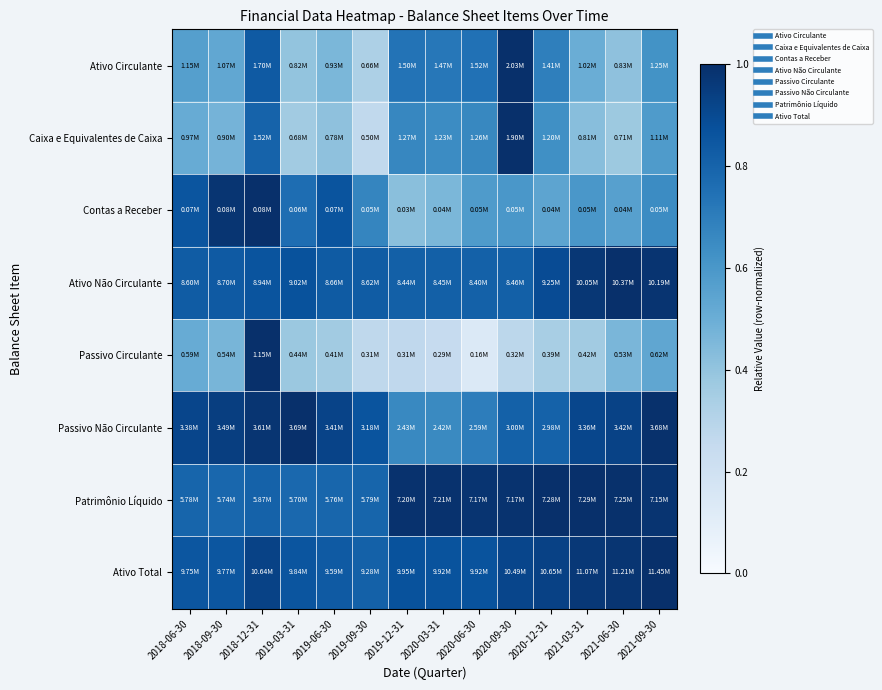

What is the total value across all series at 2020-06-30?

5.5